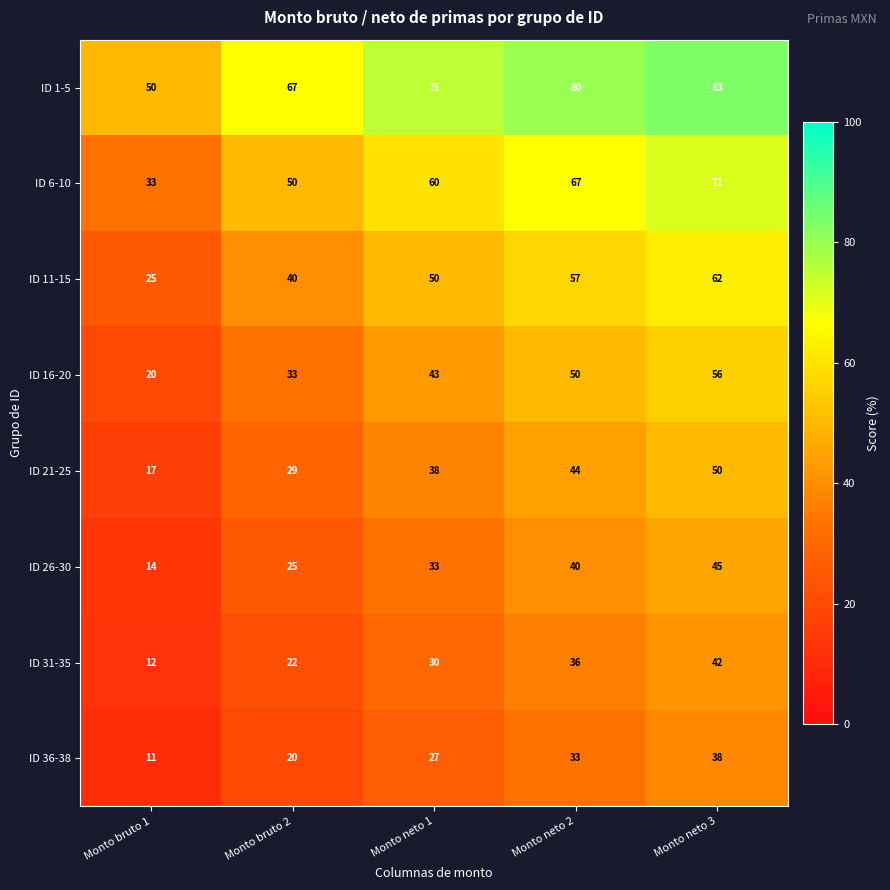

What is the sum of the ID 6-10 values at Monto bruto 1 and Monto neto 3?

104